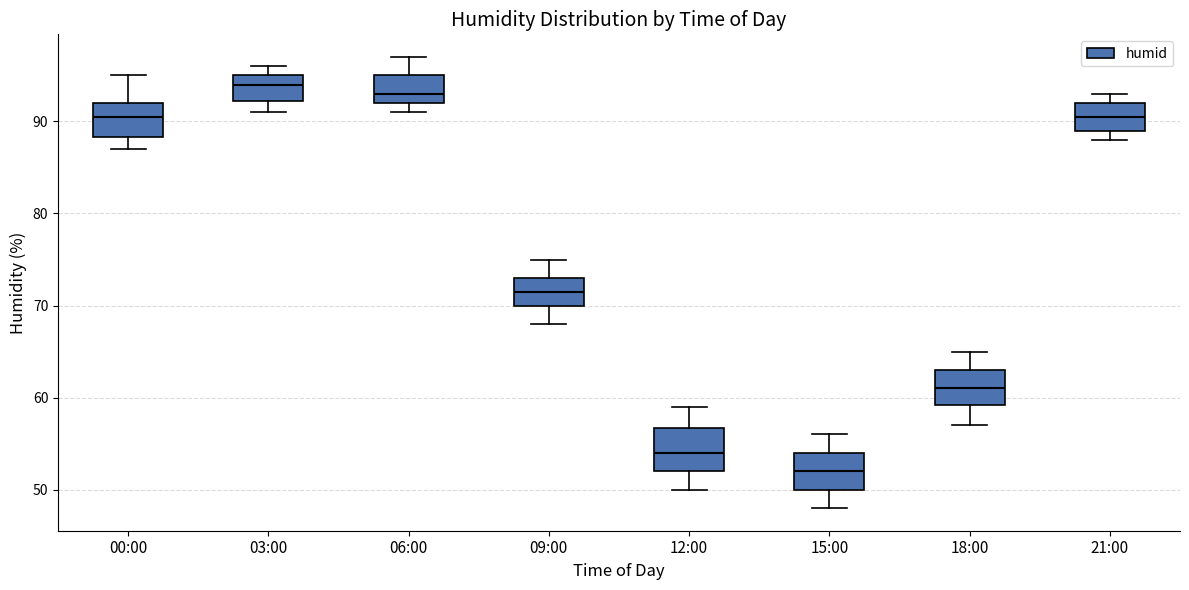

Which box has the lowest median line?

15:00